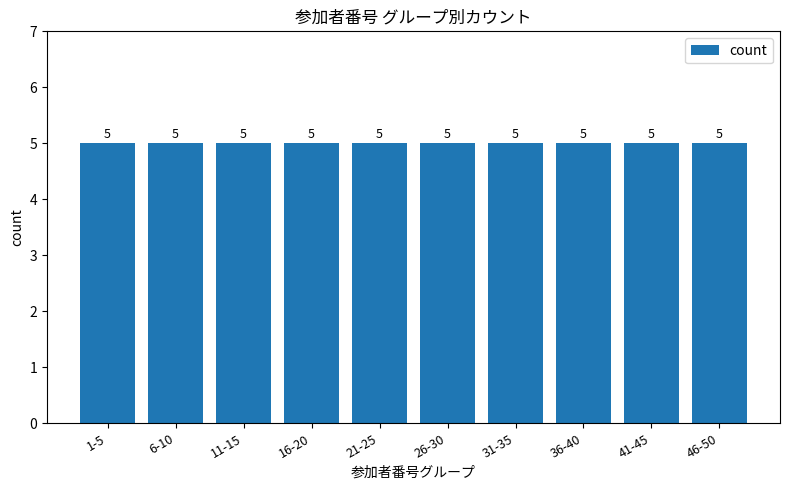

Where is the data nearest to the value 4?

16-20